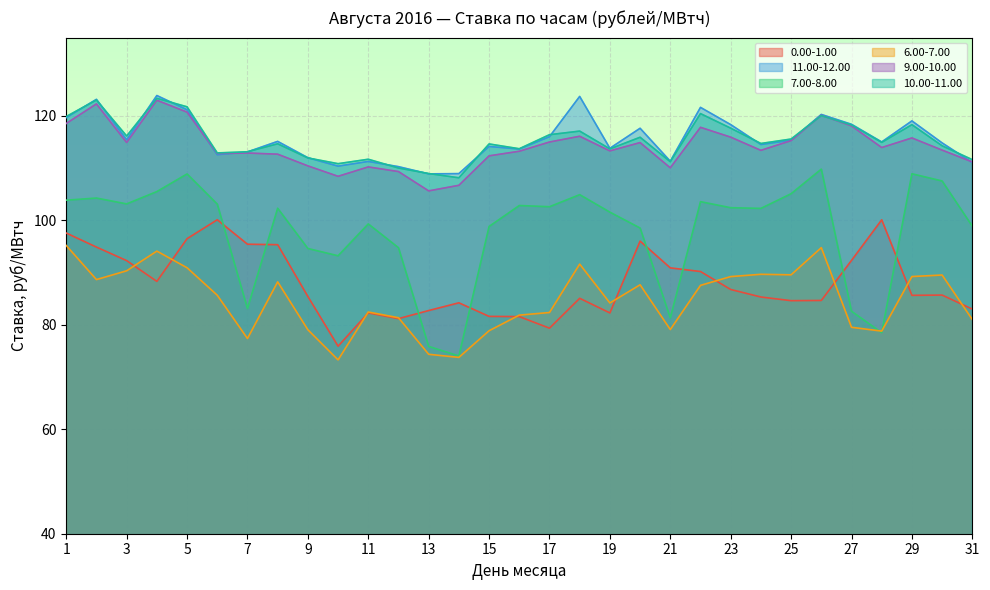

At 19, list the series in order from smallest to largest.

0.00-1.00, 6.00-7.00, 7.00-8.00, 9.00-10.00, 10.00-11.00, 11.00-12.00